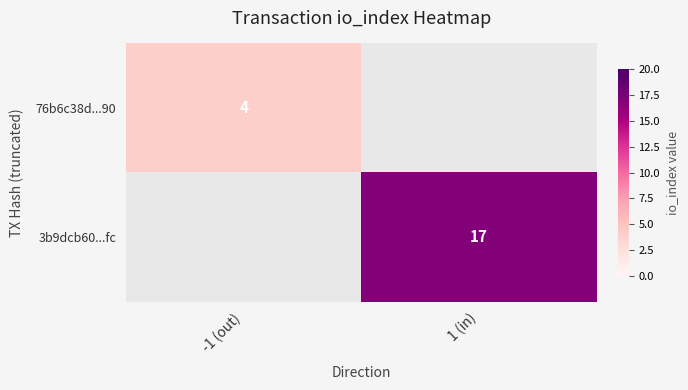

True or false: 76b6c38d...90 has a value of 4 at -1 (out).

True